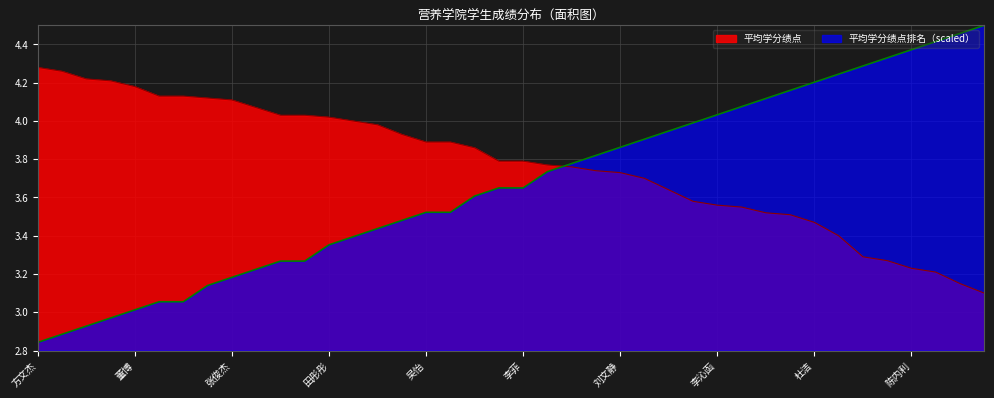

How many distinct data groups are displayed?

2